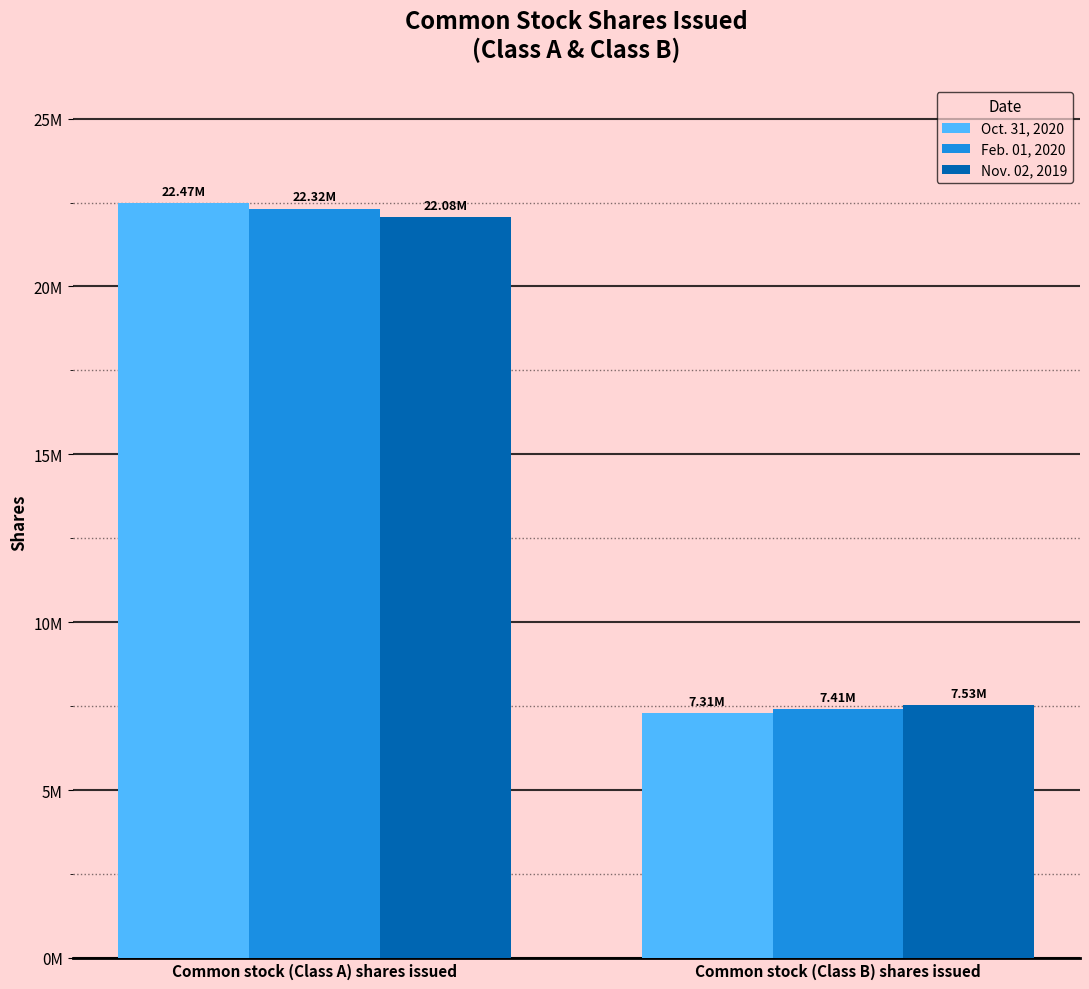

What is the difference between the Nov. 02, 2019 values at Common stock (Class B) shares issued and Common stock (Class A) shares issued?

14551000